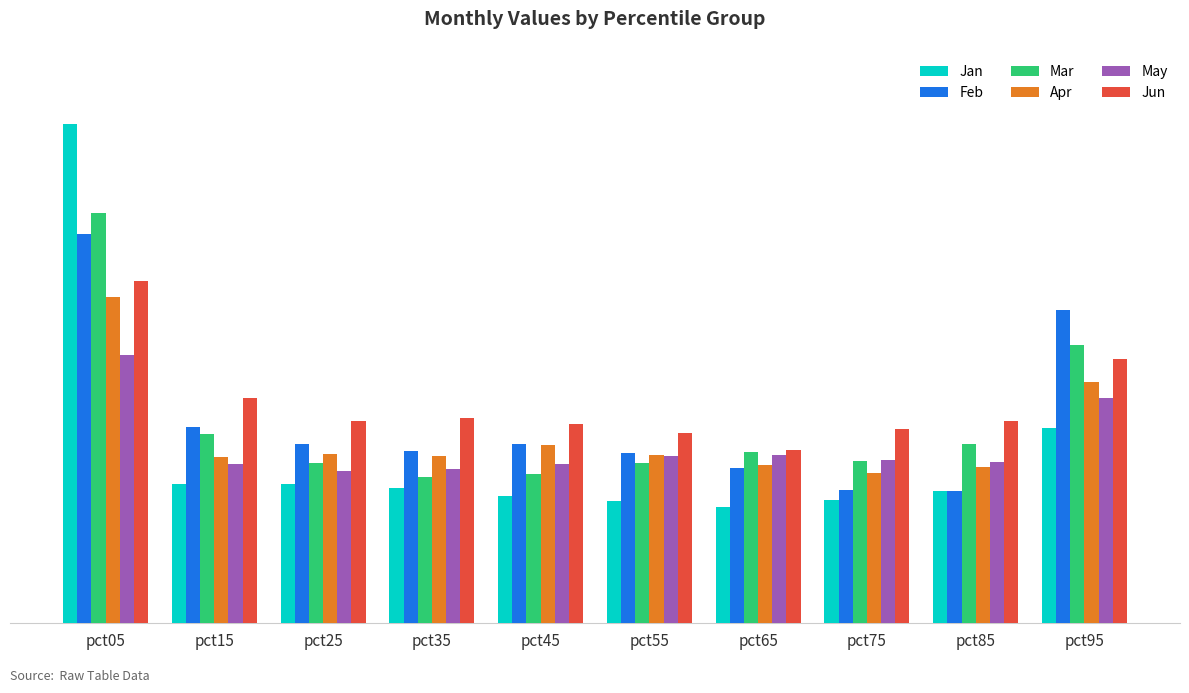

True or false: Feb has a value of 1.2 at pct95.

True